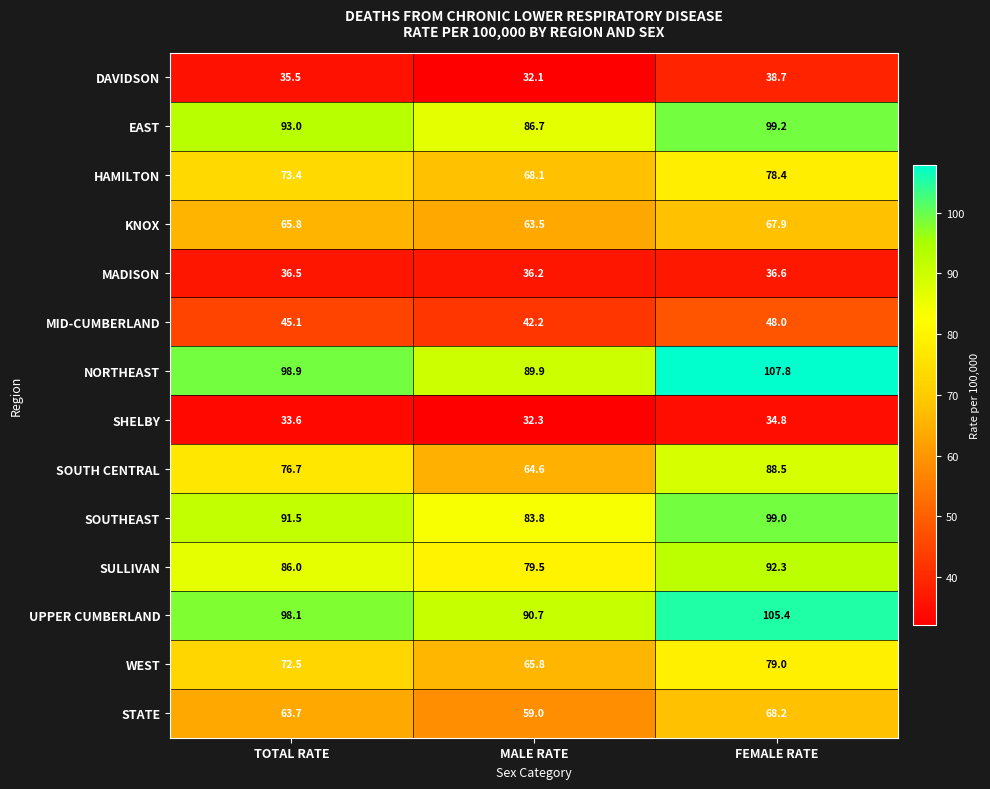

What is the approximate value of NORTHEAST at TOTAL RATE?

98.9